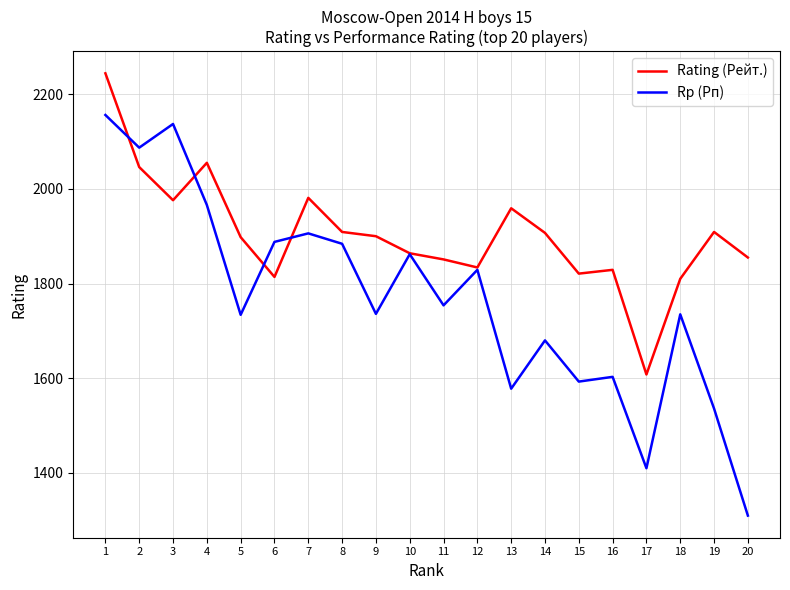

Is it true that Rating (Рейт.) equals 2244 at 1?

True